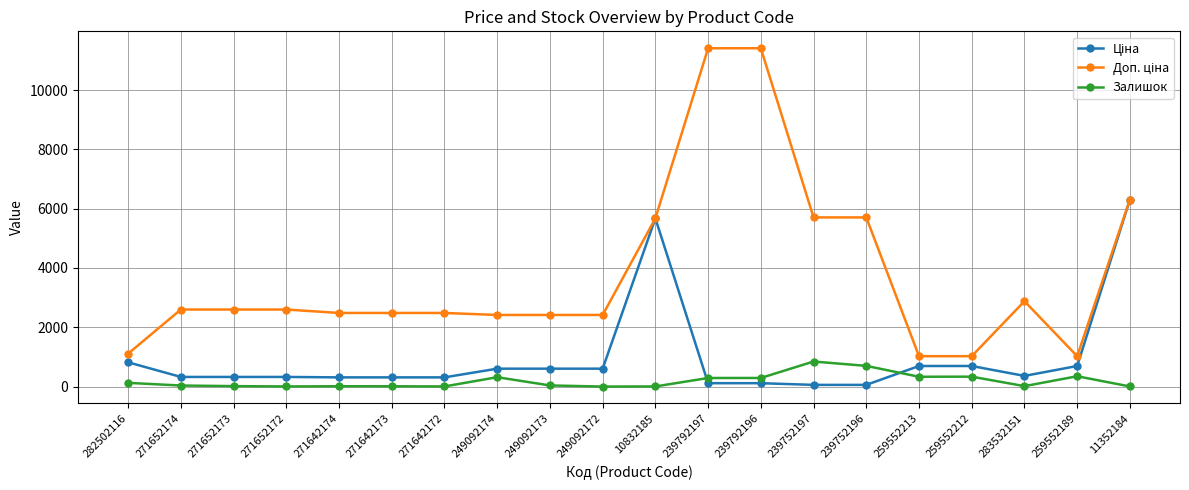

True or false: Залишок has more than 1 interior local peaks.

True